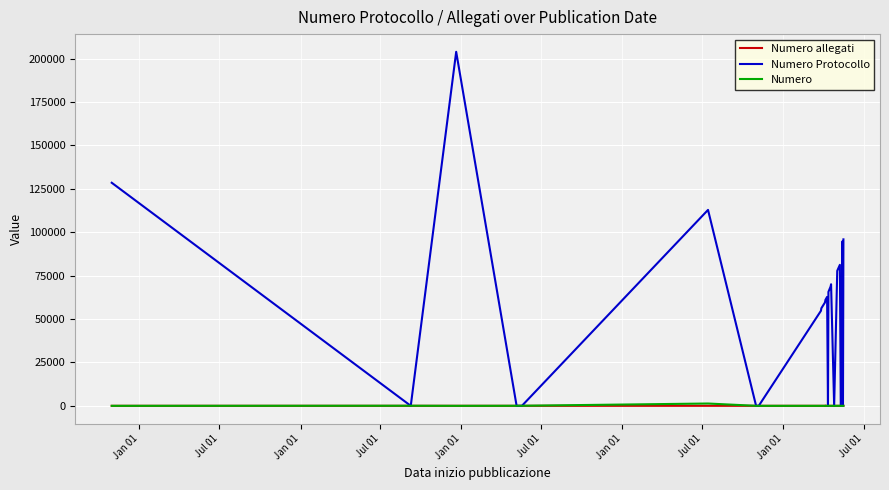

True or false: Numero and Numero allegati intersect in this chart.

True